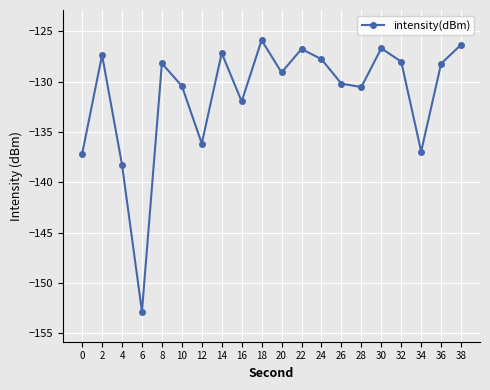

What is the greatest value displayed?

-125.9